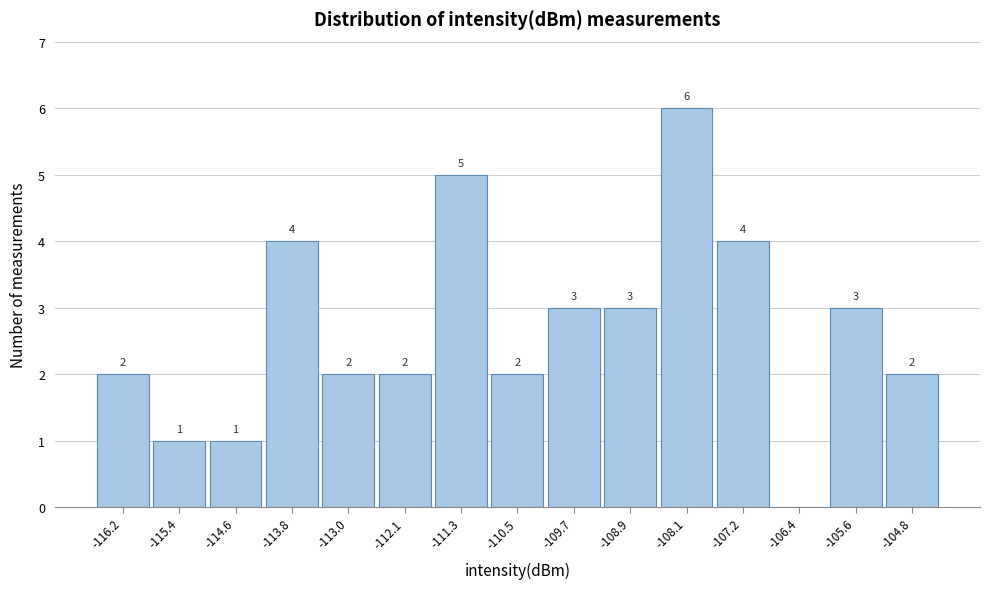

Over which range of the x-axis is the bar tallest?

-108.5 to -107.6